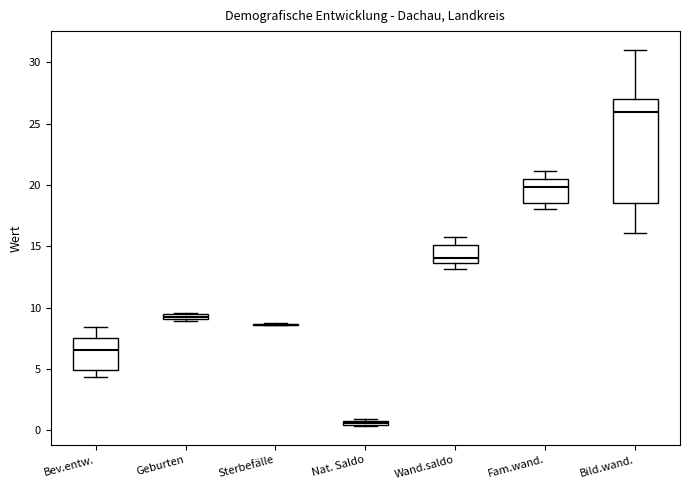

Which box is the tallest, from its lower edge to its upper edge?

Bild.wand.